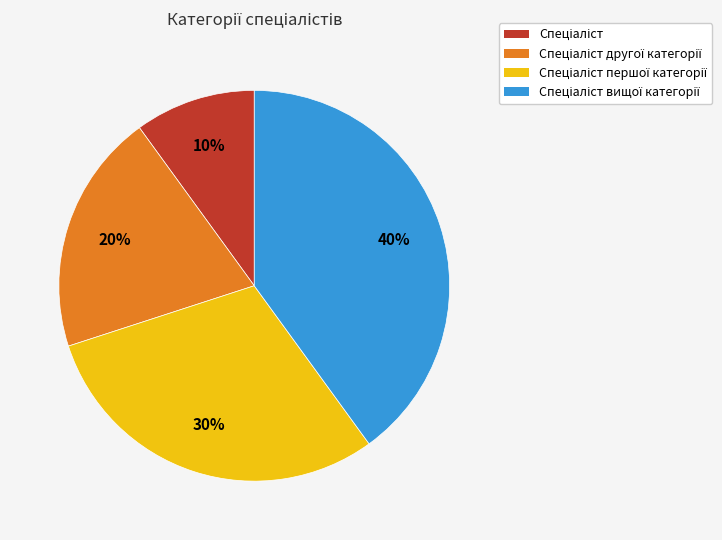

How many slices are in this pie chart?

4